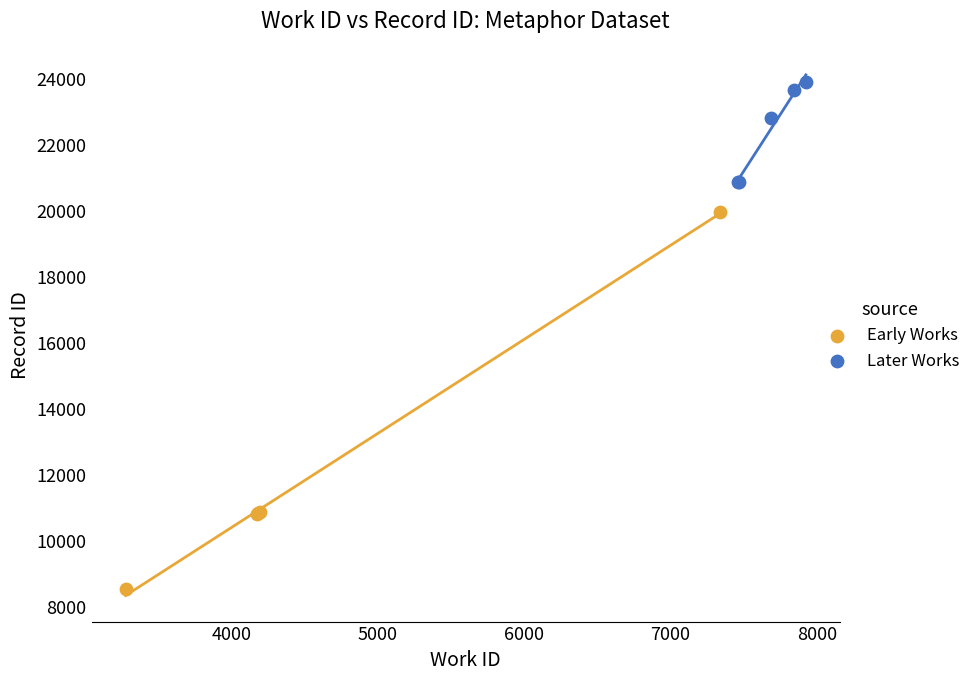

What are all the series names shown in the legend?

Early Works, Later Works